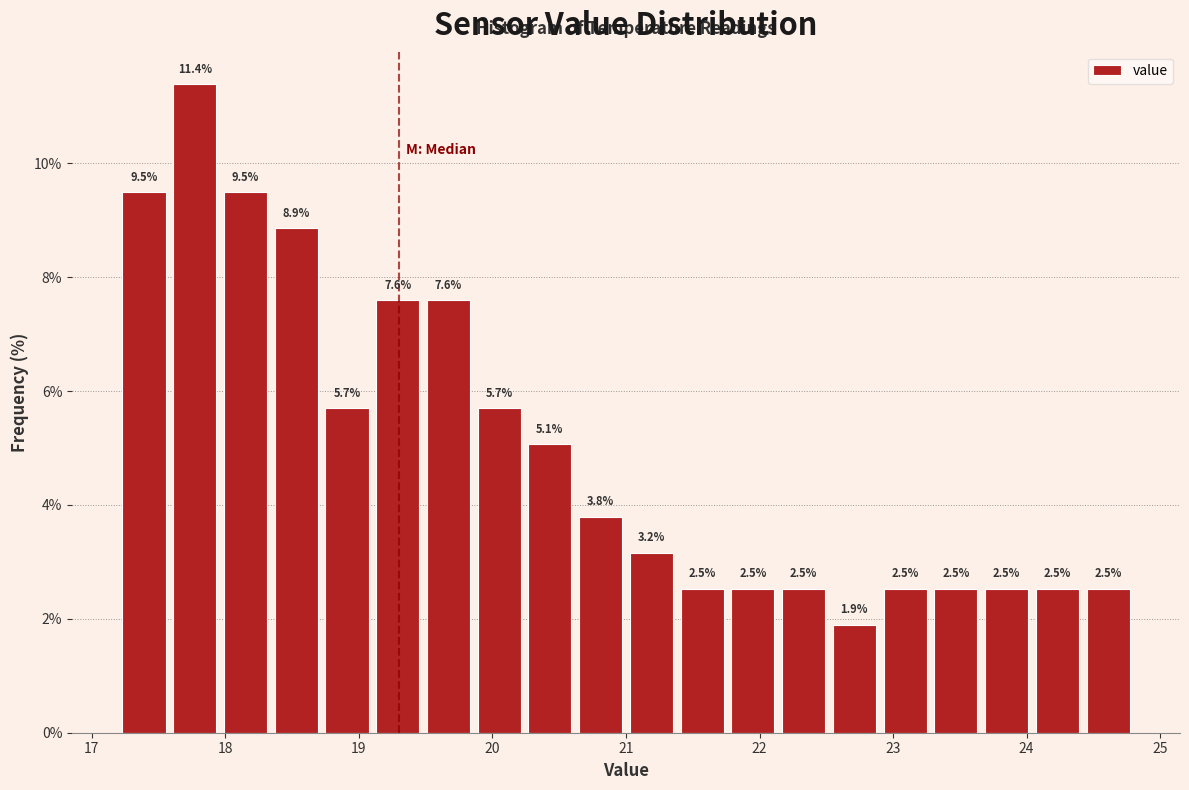

Around what value on the x-axis is the tallest bar? Give the approximate position of its centre, as read against the axis.

17.8